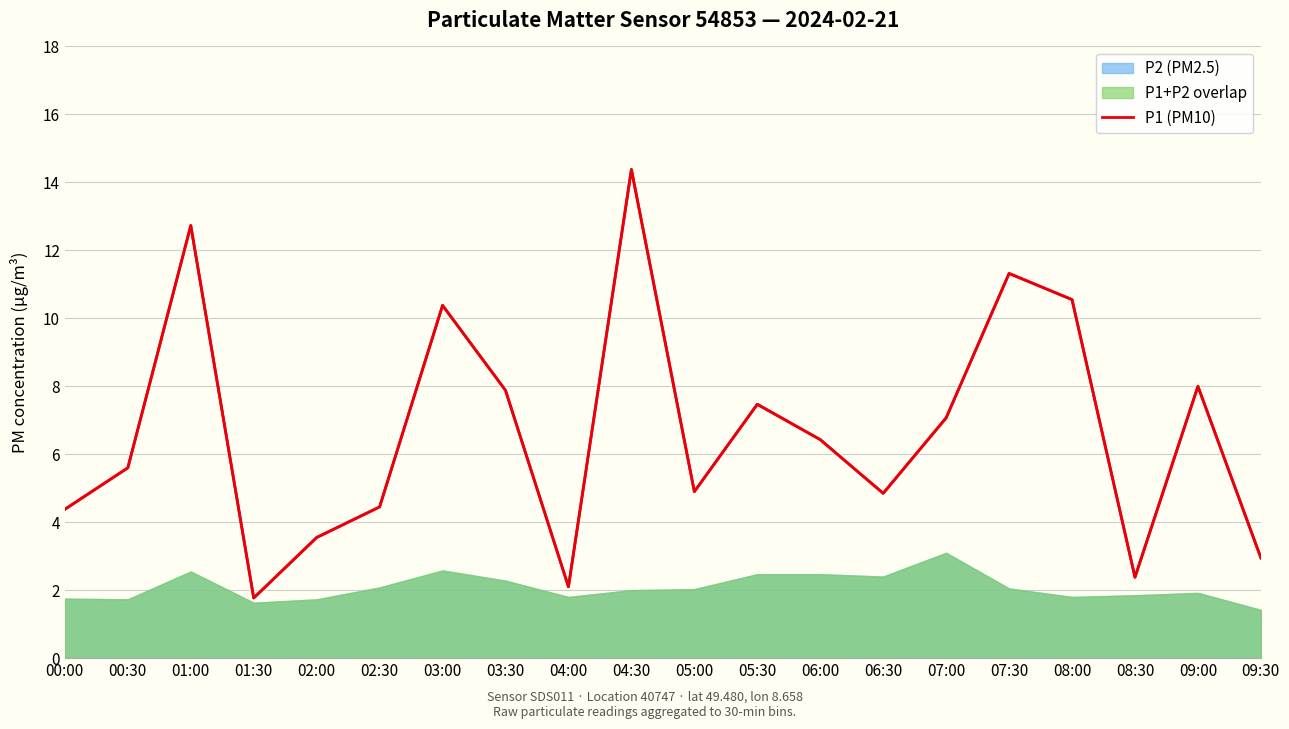

At which label is the value closest to 8?

09:00